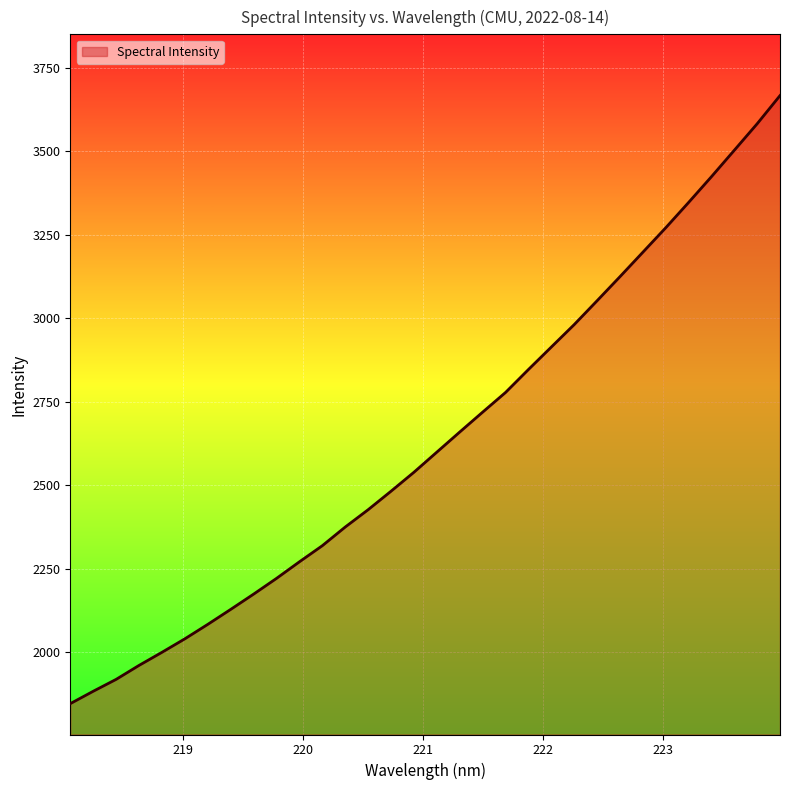

What is the greatest value displayed?

3666.0